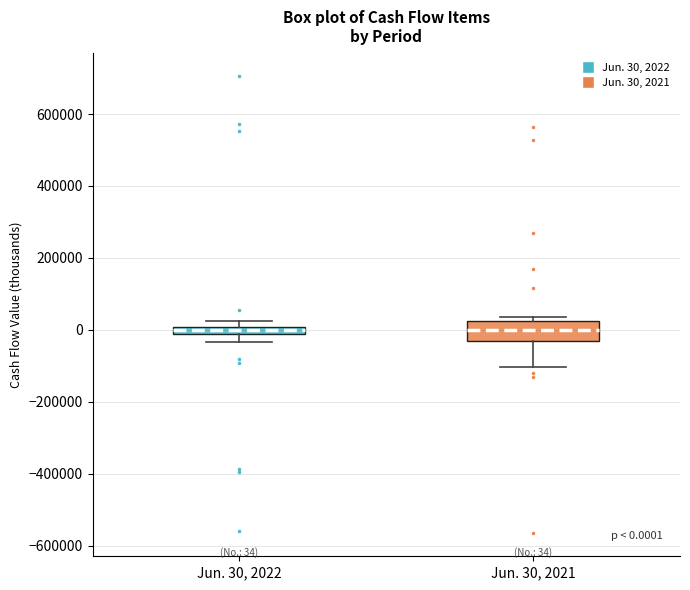

Which box is the tallest, from its lower edge to its upper edge?

Jun. 30, 2021